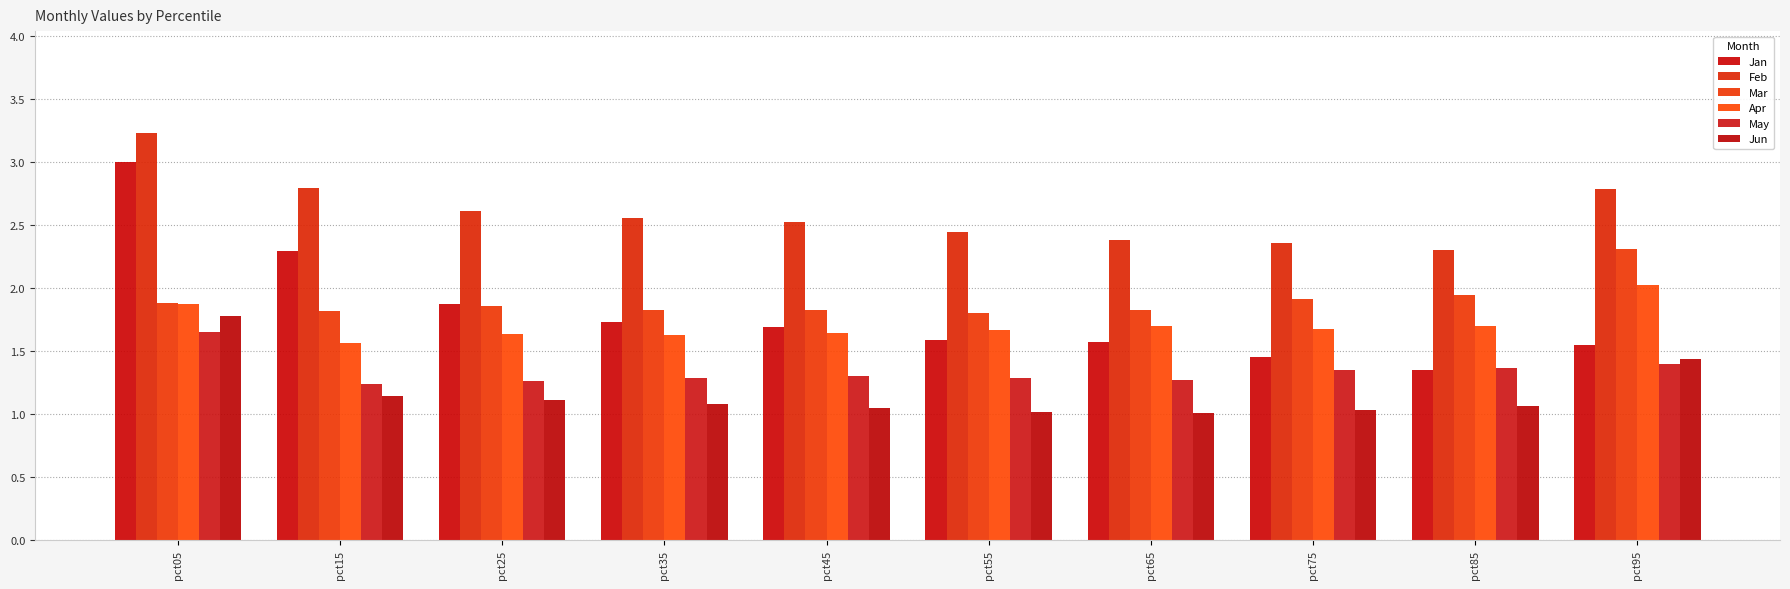

What is the difference between the second highest and second lowest values in the Apr series?

0.2